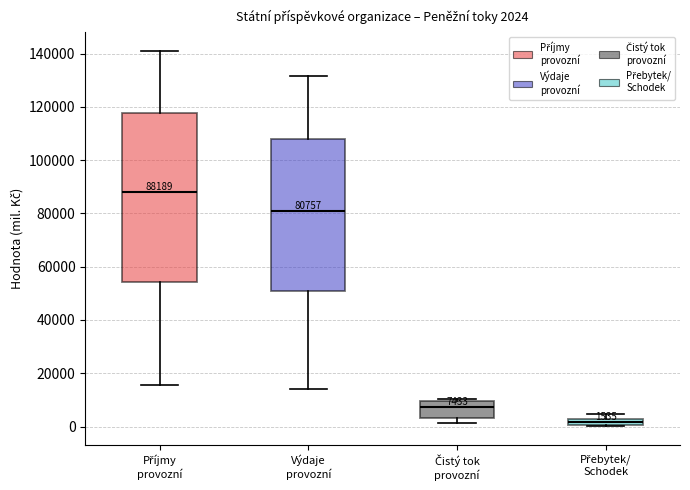

Which box has the lowest median line?

Přebytek/ Schodek